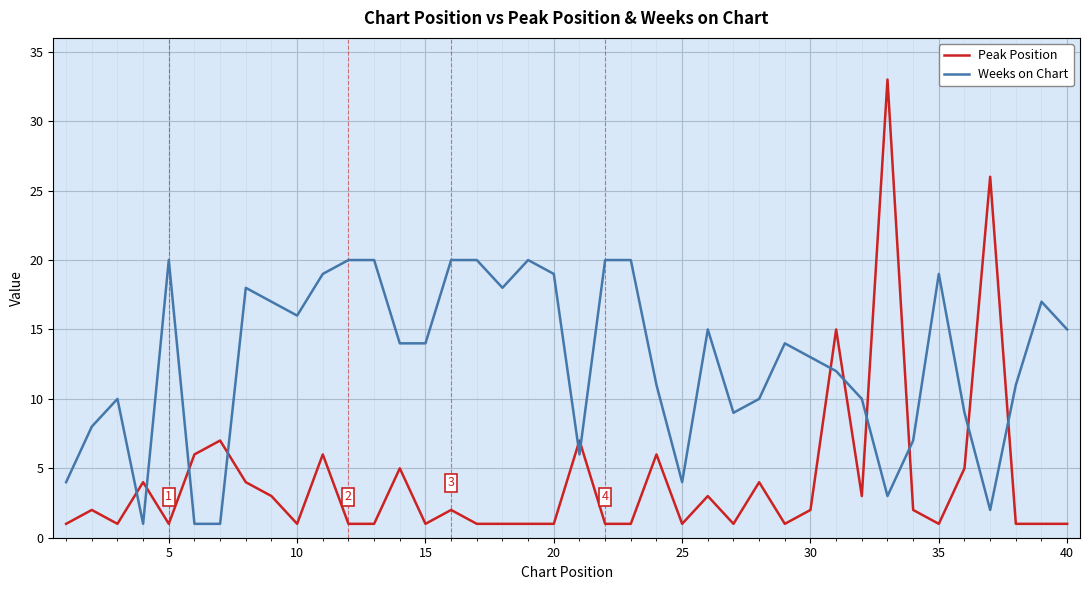

Does the chart have visible grid lines?

Yes